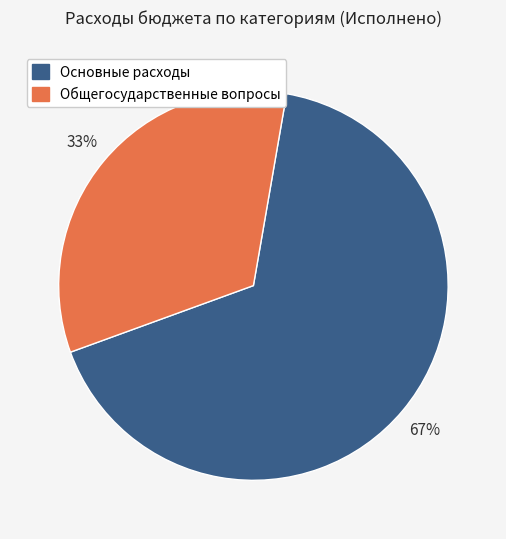

Is there a majority slice in this chart?

Yes